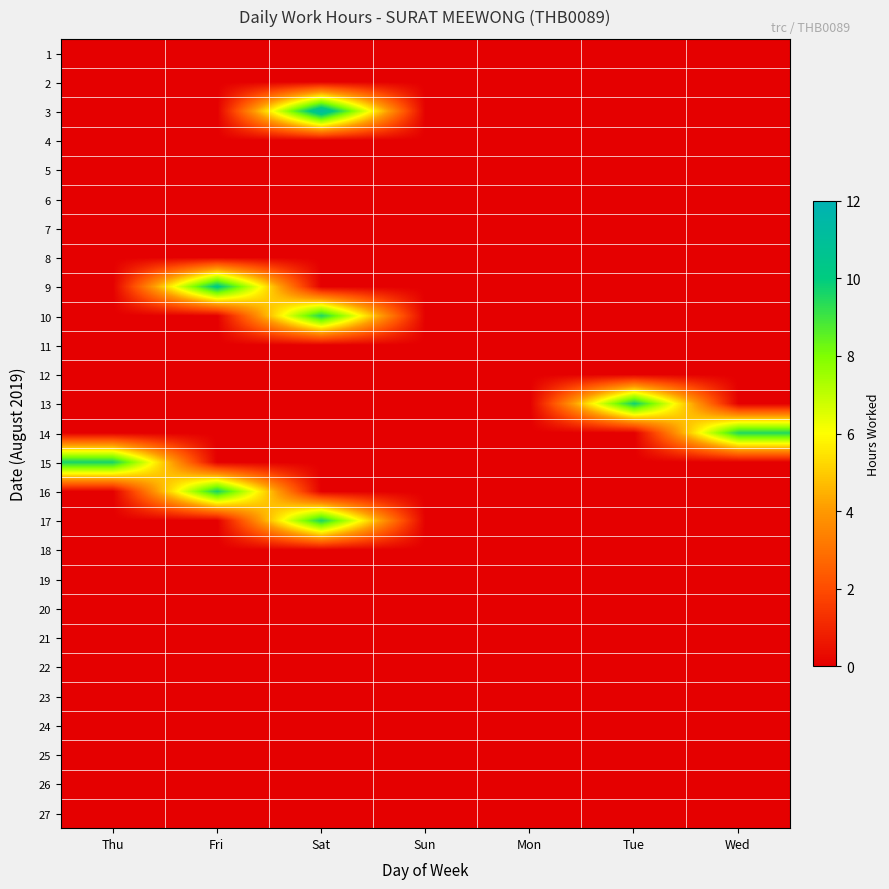

Between Sat and Fri, which is larger?

Sat